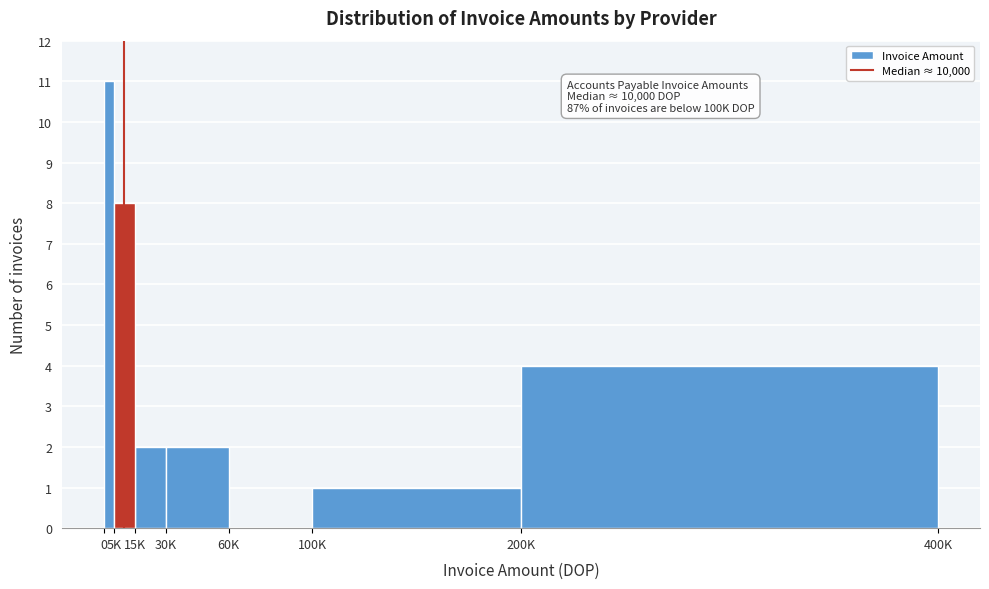

Reading right to left, list all the values displayed in this chart.

200K=4	100K=1	60K=0	30K=2	15K=2	5K=8	0=11